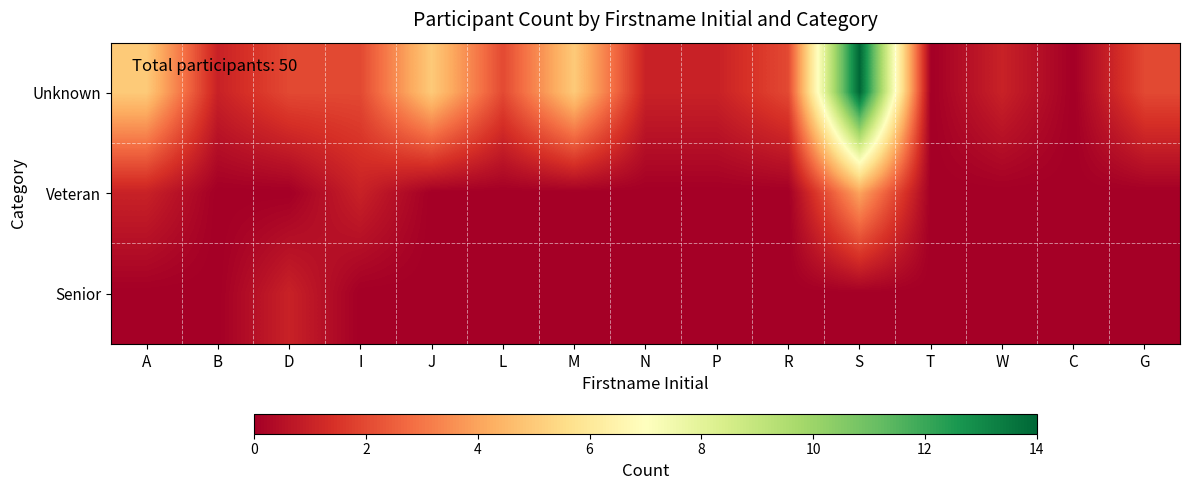

Reading right to left, what are all the values shown in this chart?

Unknown: G=2	C=0	W=1	T=0	S=14	R=2	P=1	N=1	M=5	L=2	J=5	I=2	D=2	B=1	A=5
Veteran: G=0	C=0	W=0	T=0	S=4	R=0	P=0	N=0	M=0	L=0	J=0	I=1	D=0	B=0	A=1
Senior: G=0	C=0	W=0	T=0	S=0	R=0	P=0	N=0	M=0	L=0	J=0	I=0	D=1	B=0	A=0